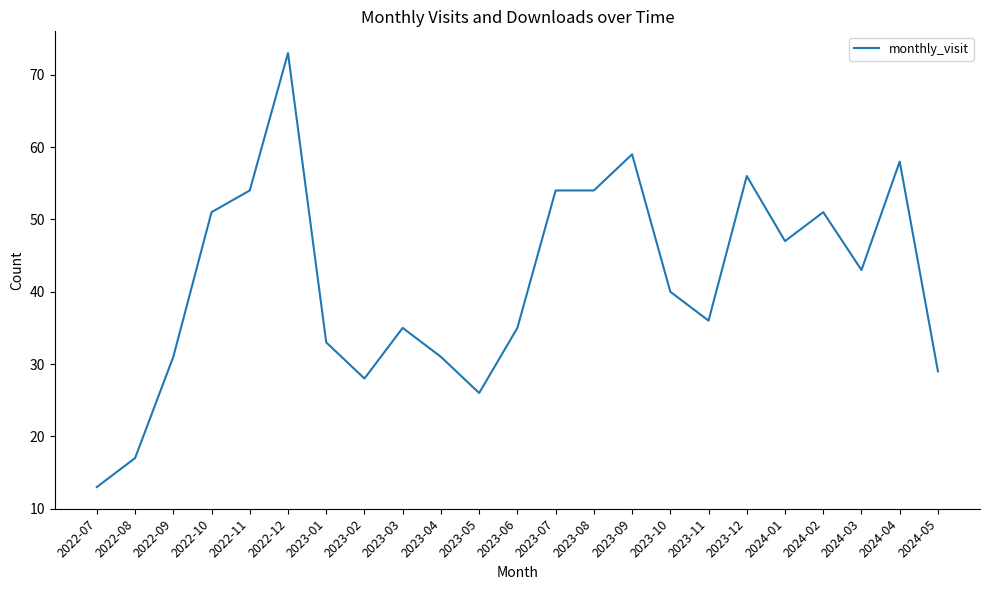

What is the sum of the values at 2023-06 and 2023-09?

94